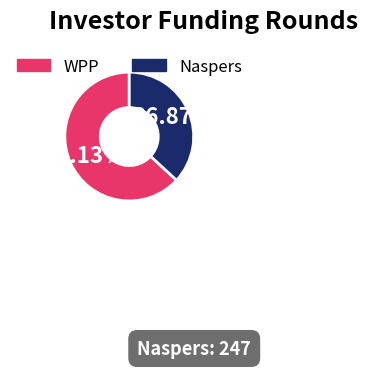

Is there any slice that represents more than half of the pie?

Yes